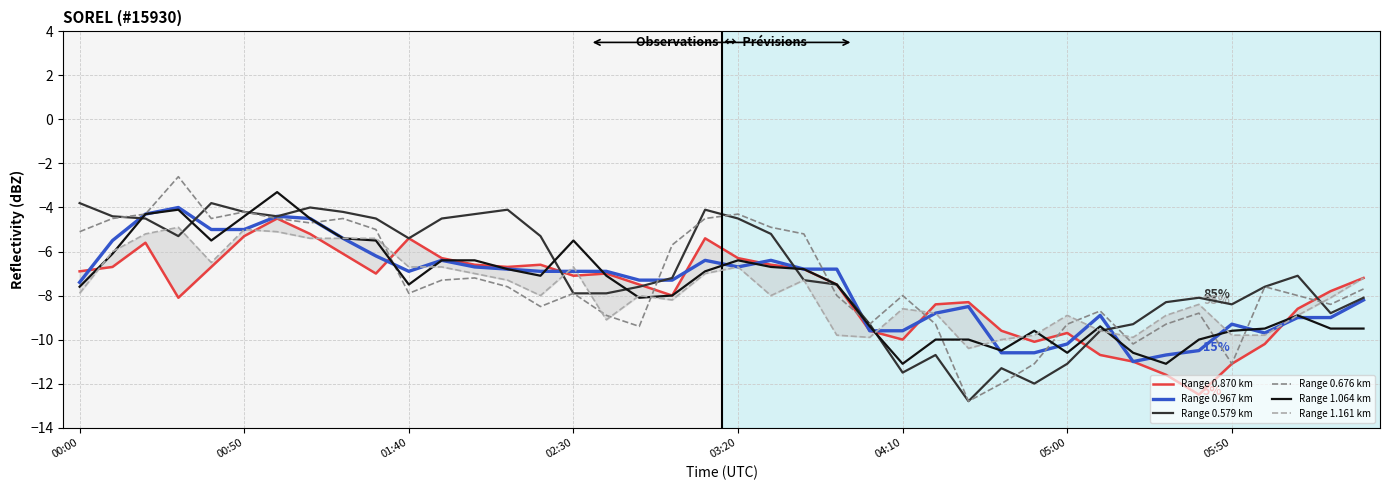

What is the total value across all series at 17?

-47.9